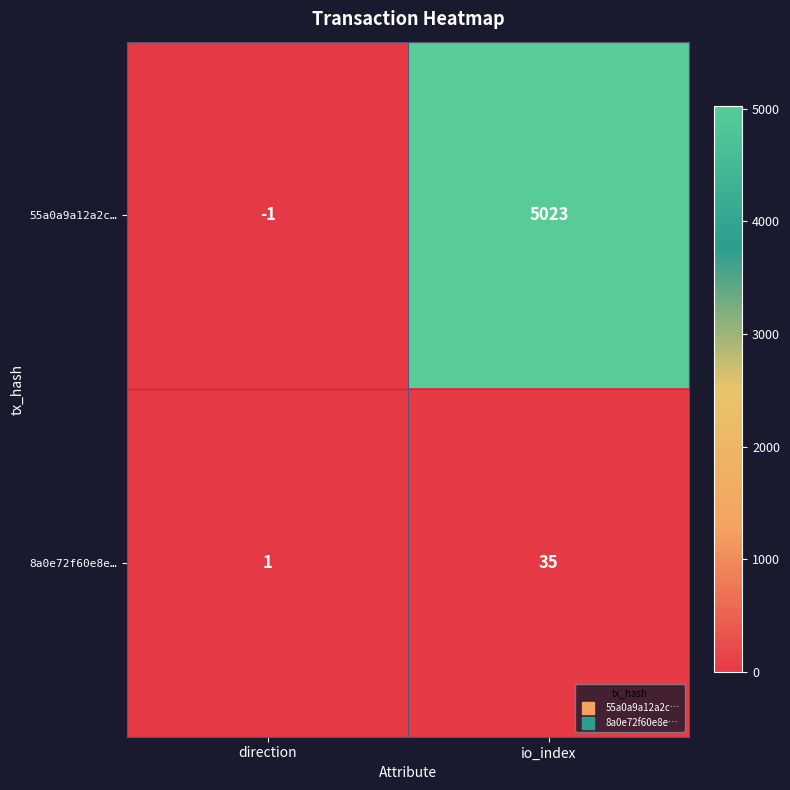

What is the difference between the maximum and minimum values in the 8a0e72f60e8e… series?

34